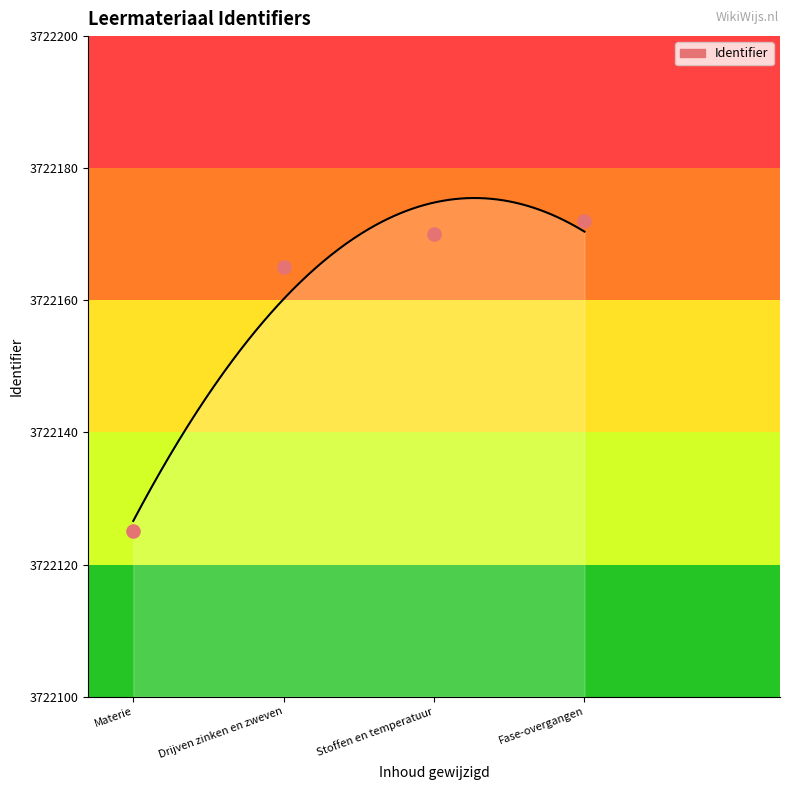

Between Stoffen en temperatuur and Fase-overgangen, which is larger?

Fase-overgangen